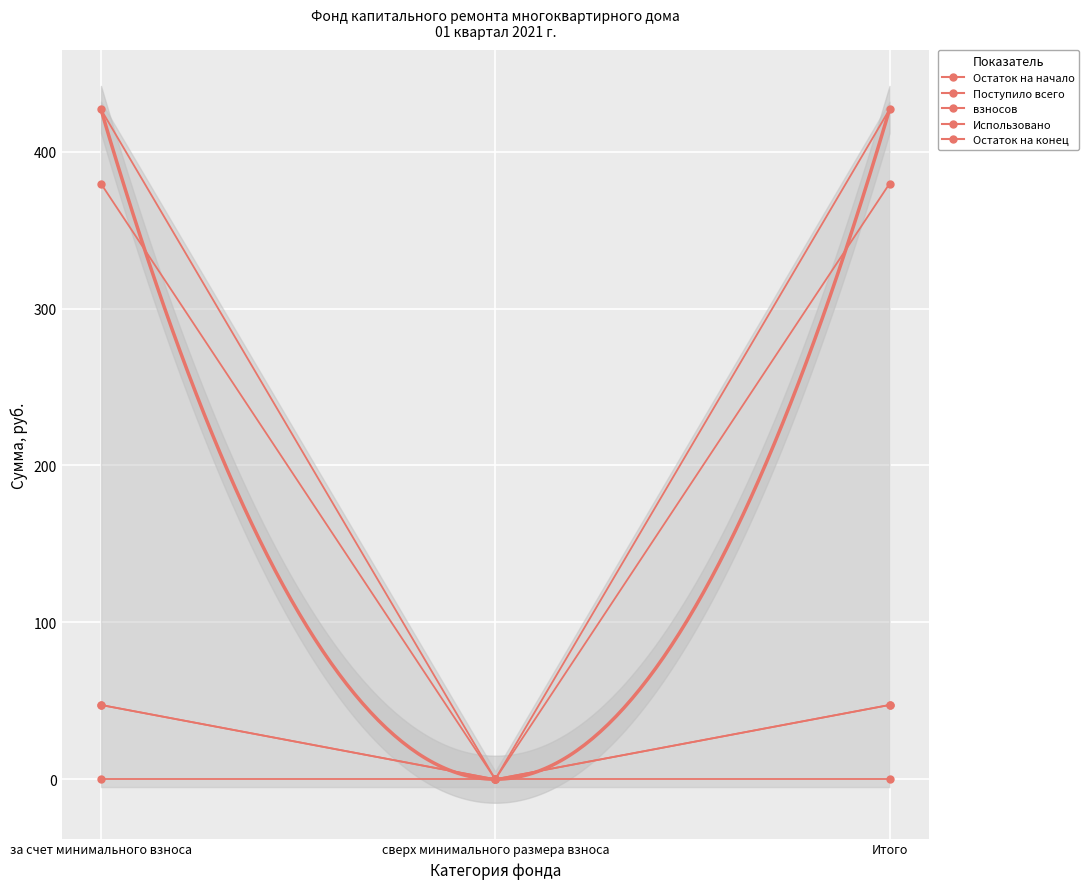

Which series has the widest spread of values?

Остаток на конец